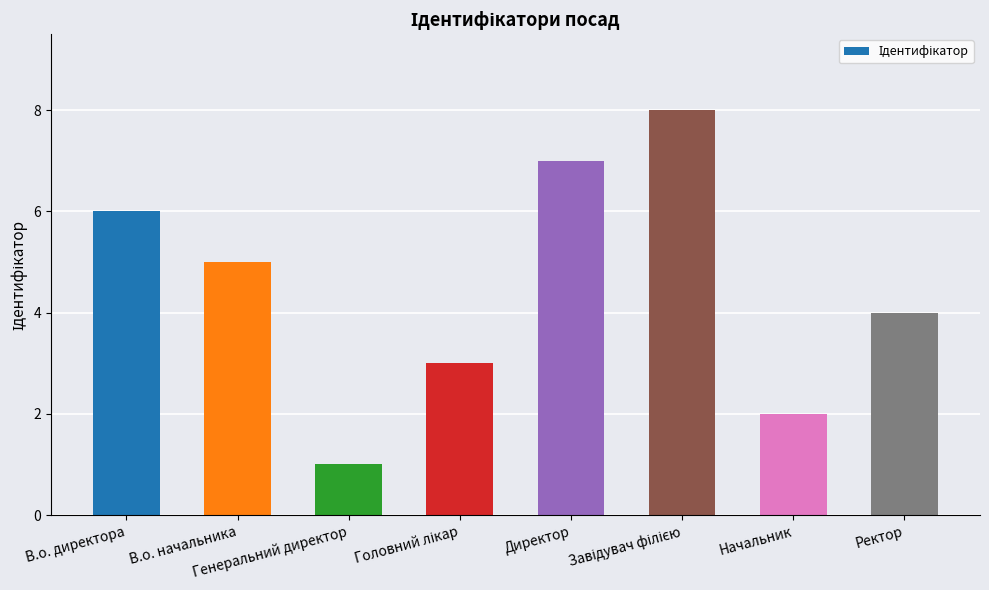

What is the greatest value displayed?

8